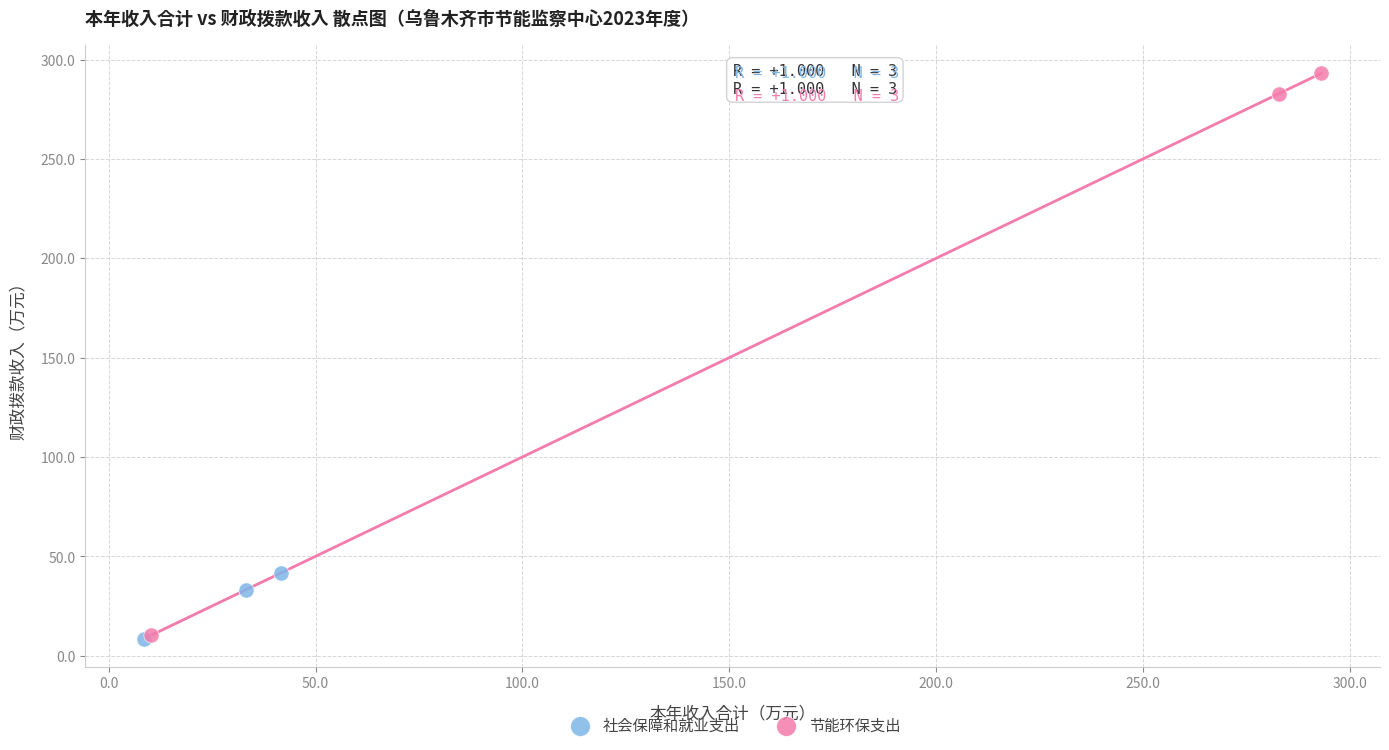

Which series reaches the maximum Y coordinate?

节能环保支出